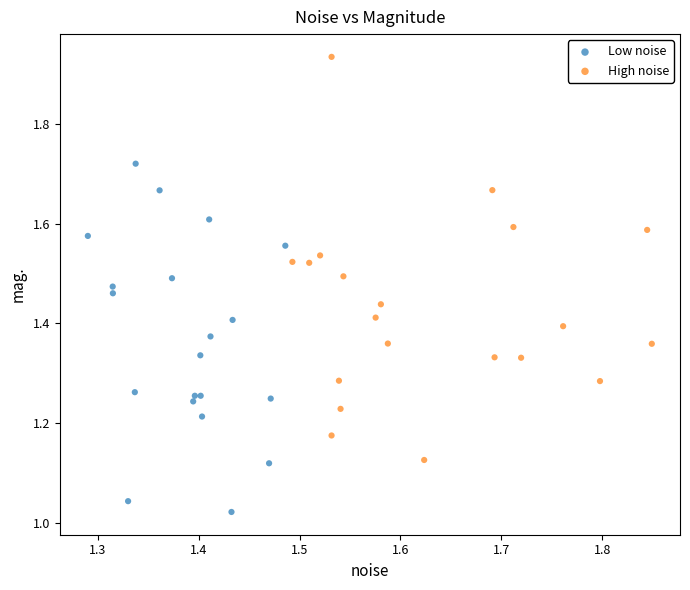

Which series has the largest Y range (max minus min)?

High noise